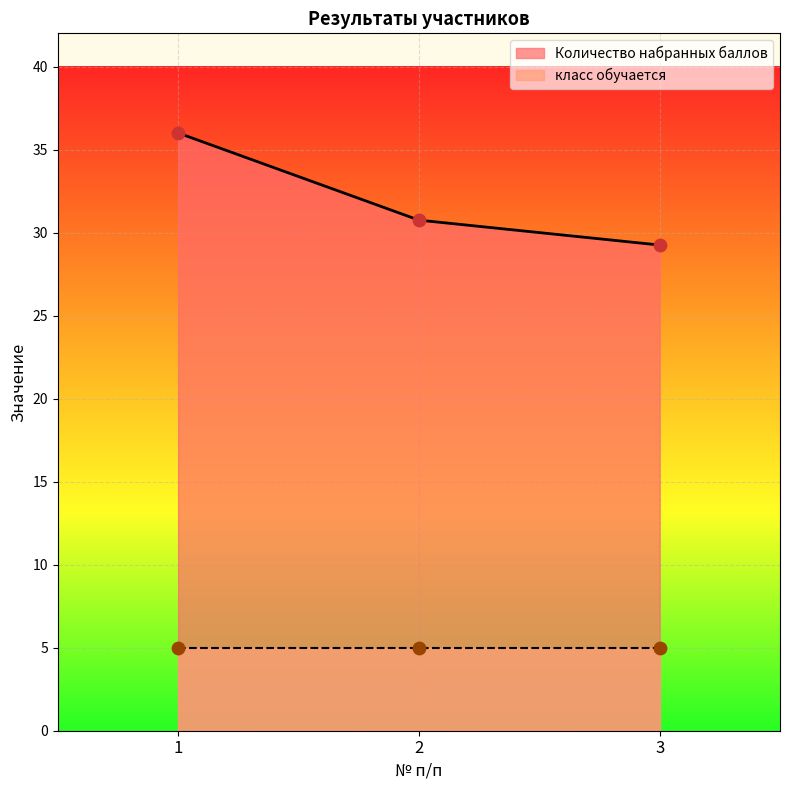

What is the change in value from 2 to 3?

-1.5